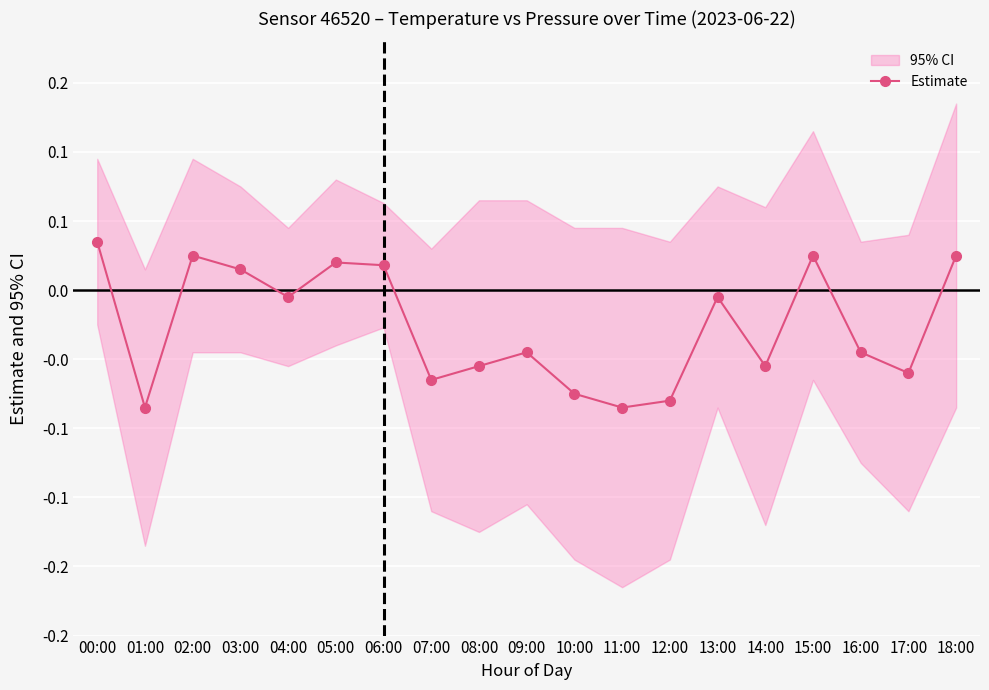

True or false: the data shows -0.0 at 04:00.

True